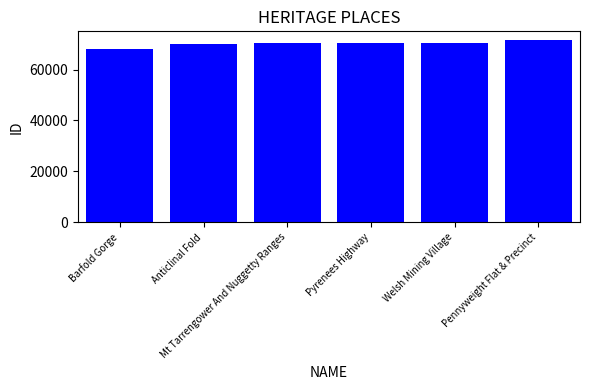

What is the difference between the maximum and minimum values?

3702